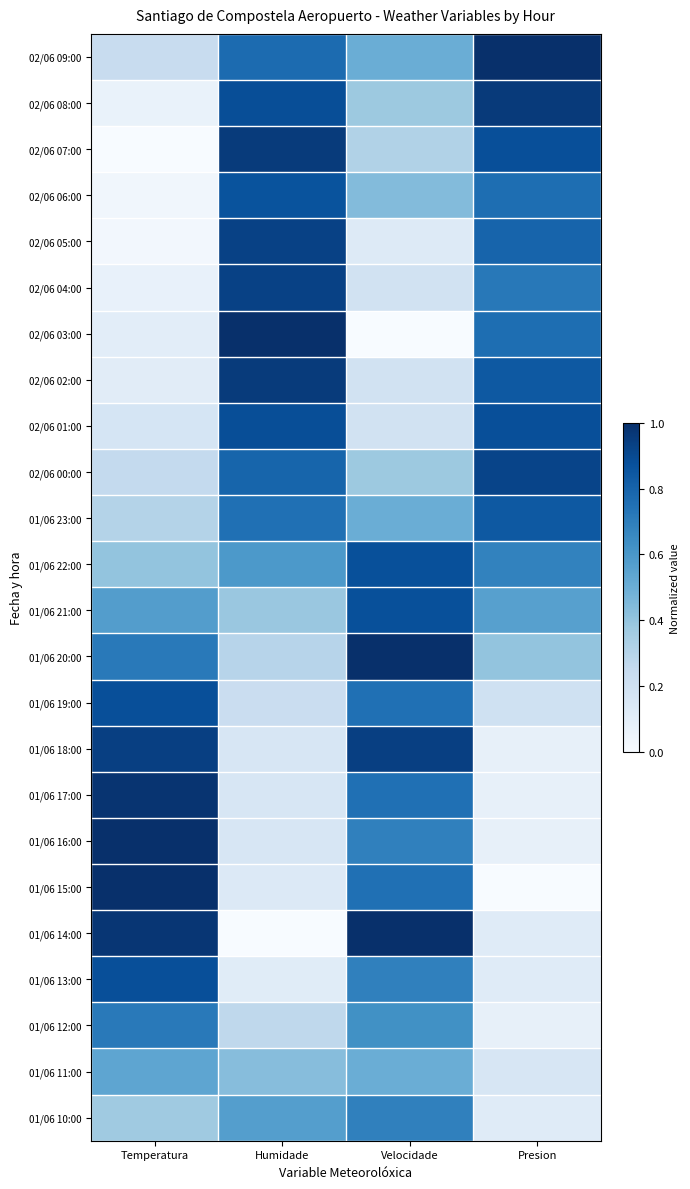

At which category does the chart reach its minimum across all series?

Temperatura